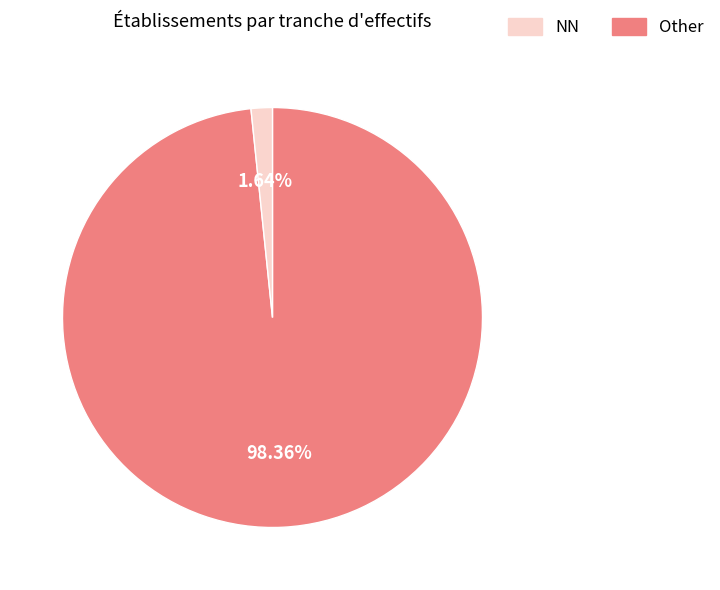

Is there a majority slice in this chart?

Yes